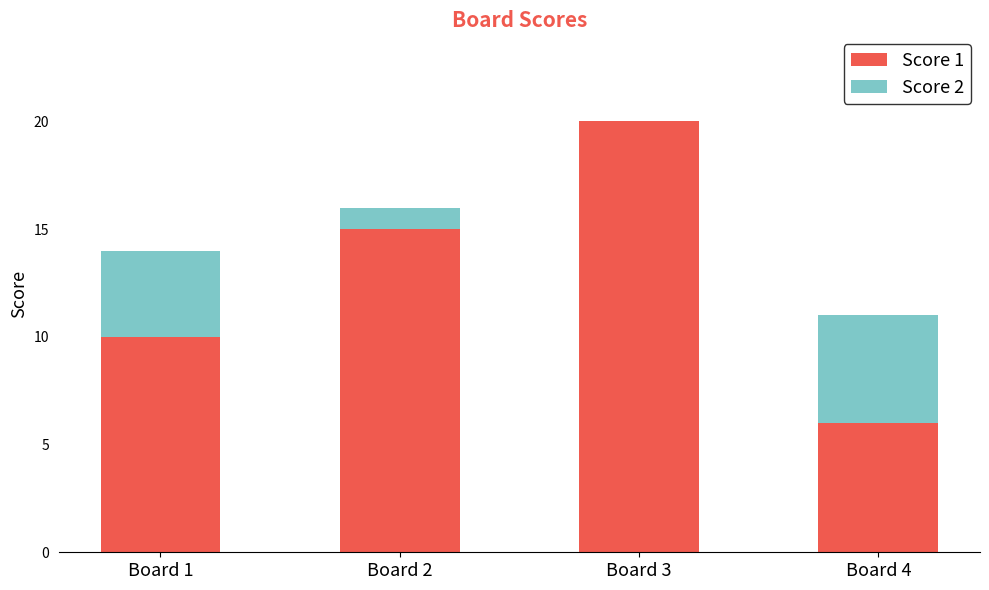

What is the sum of the Score 1 values at Board 2 and Board 4?

21